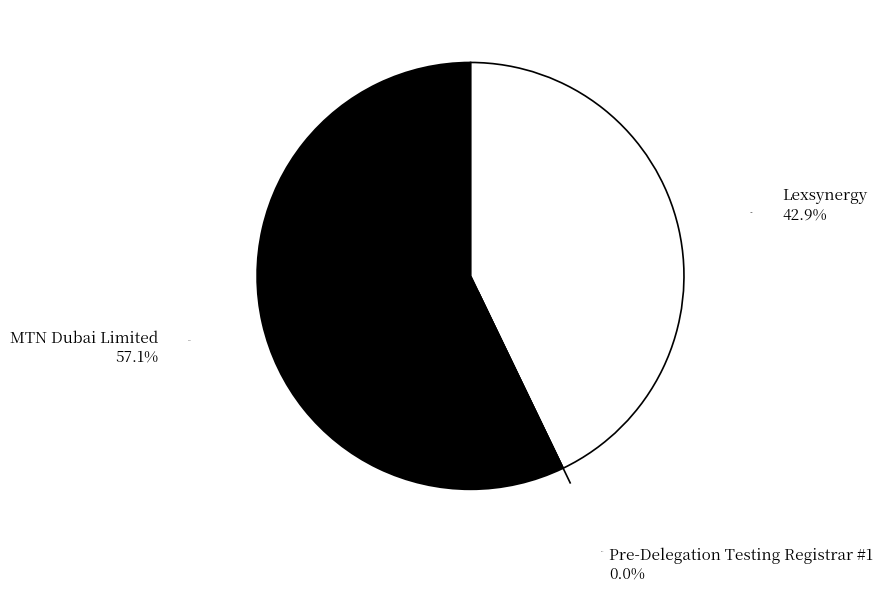

Which slice represents more than half of the pie?

MTN Dubai Limited